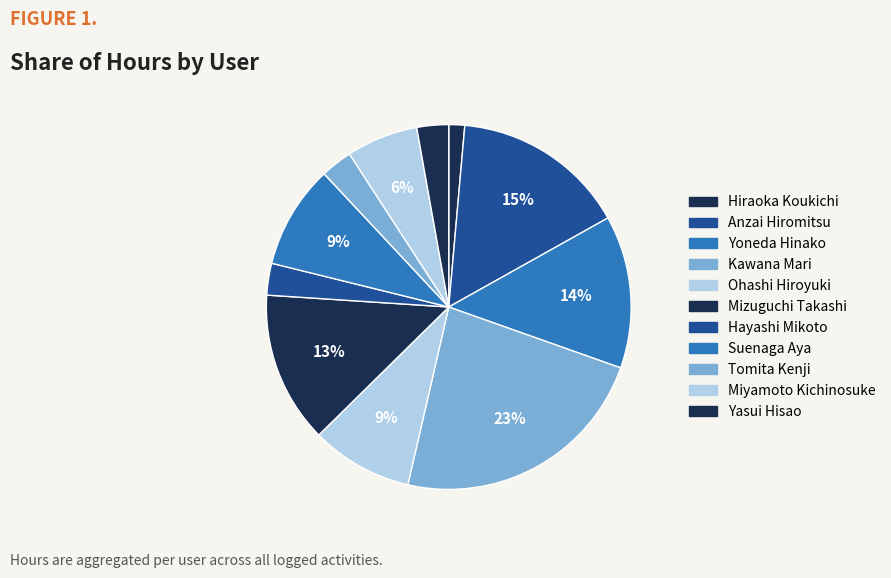

Is Tomita Kenji the majority of the pie?

No